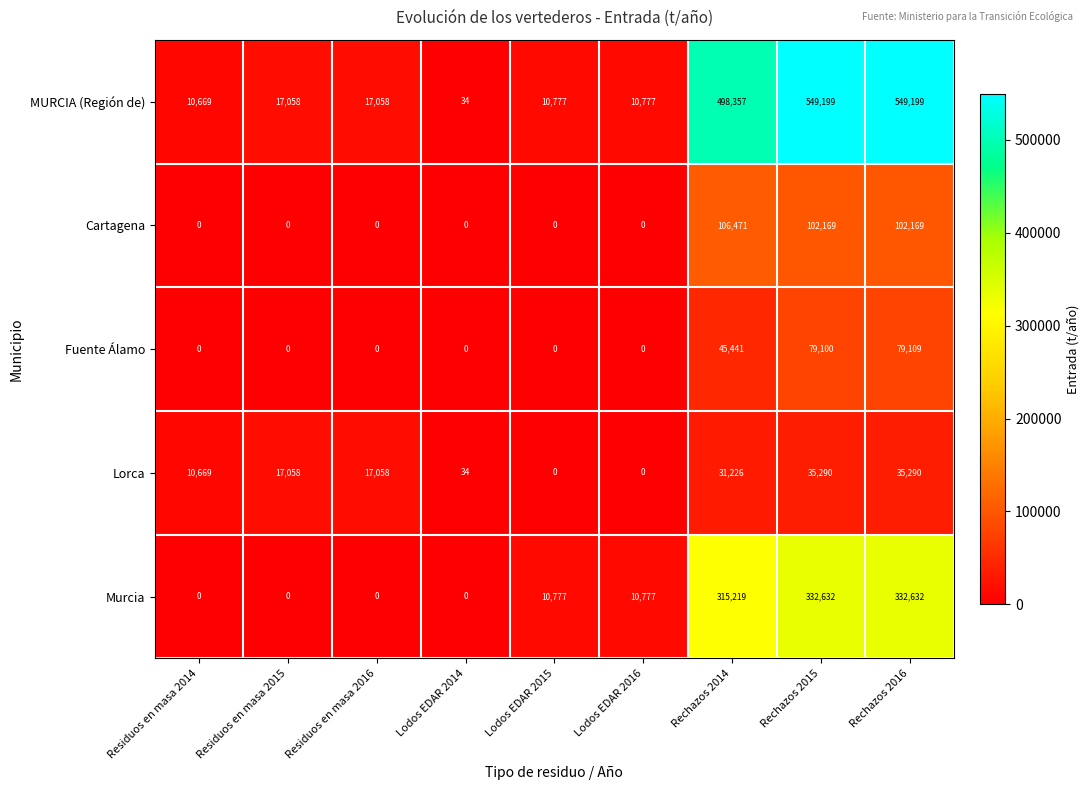

The MURCIA (Región de) series shows 824856 at Rechazos 2015. True or false?

False